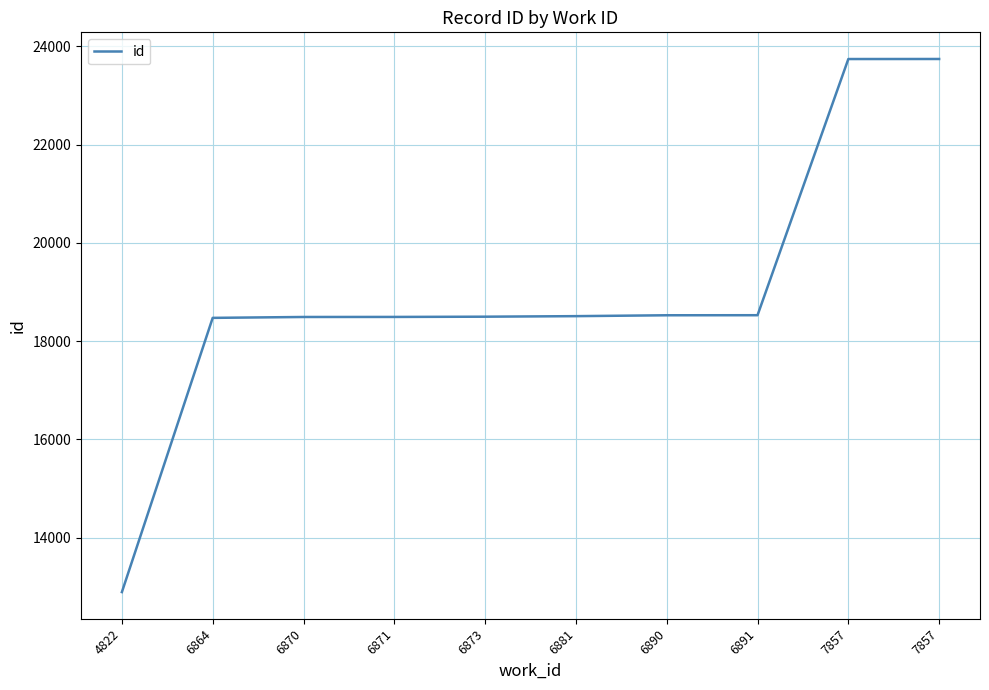

What is the difference between the second highest and minimum values?

10851